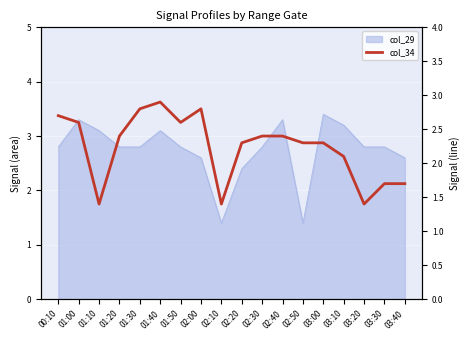

What is the difference between the maximum and minimum values?

1.5